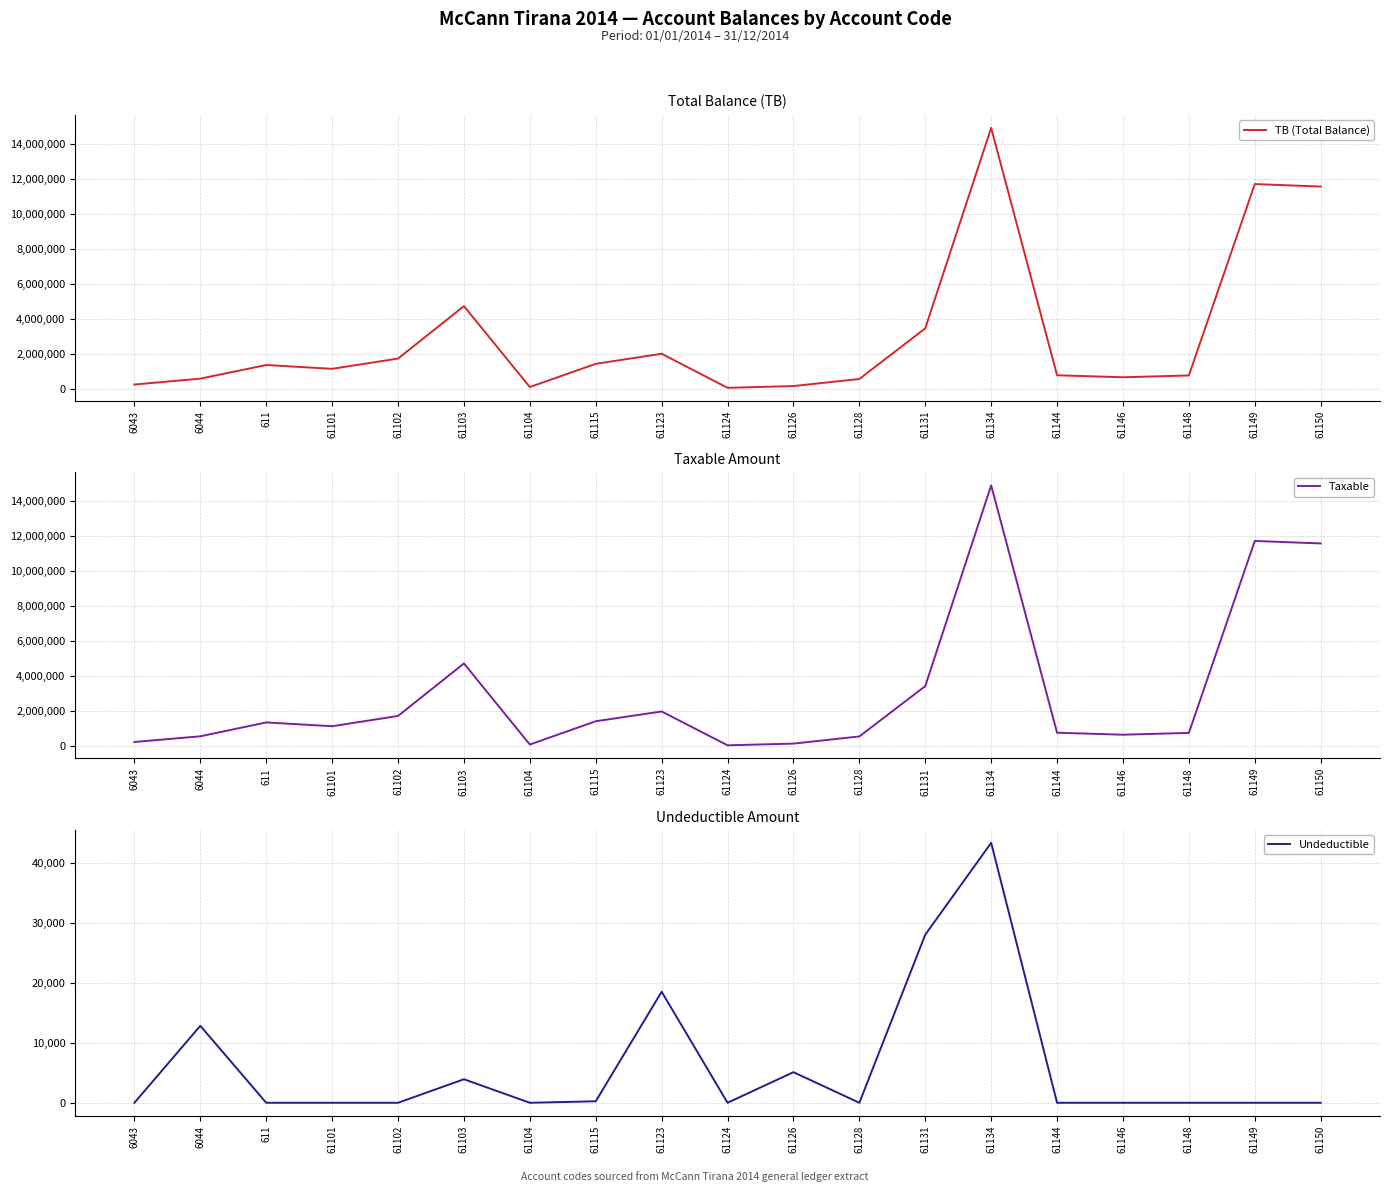

Where is the first local maximum for Taxable?

611